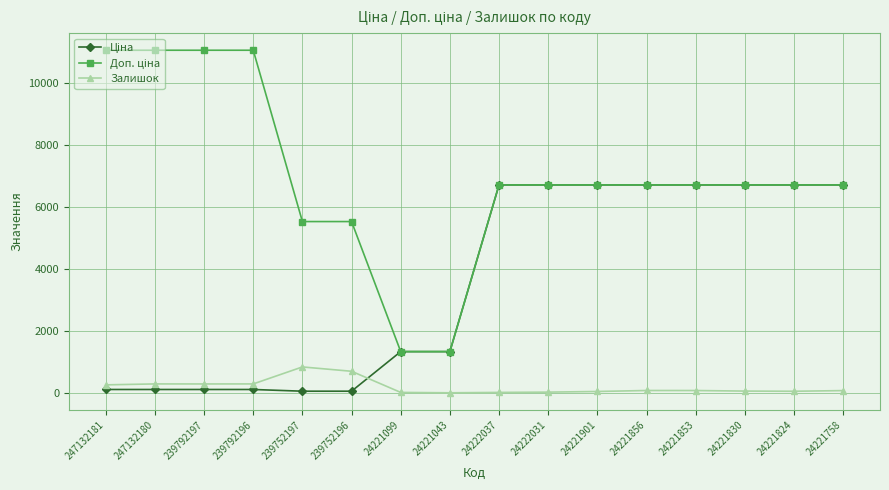

At how many categories does at least one series exceed 8614?

4